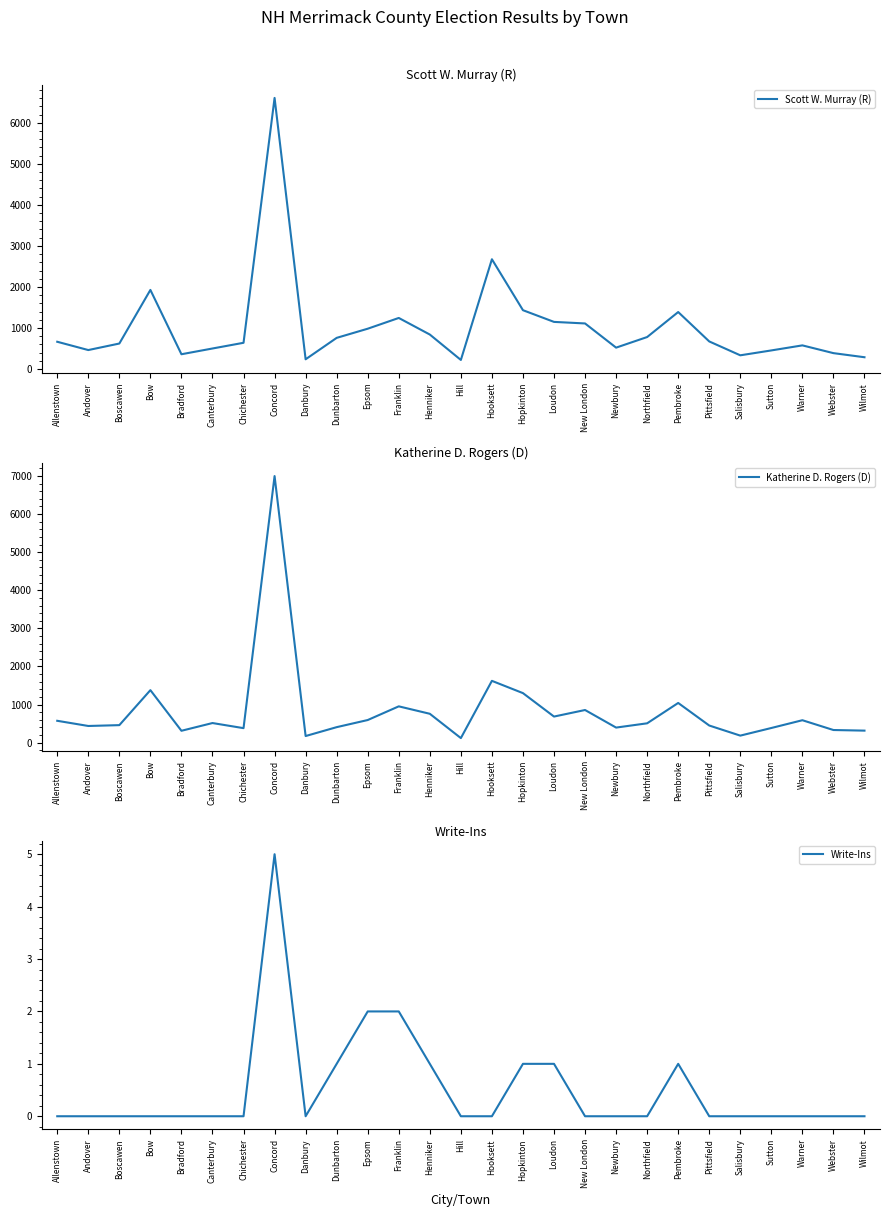

What is the label of the 12th point from the right?

Hopkinton